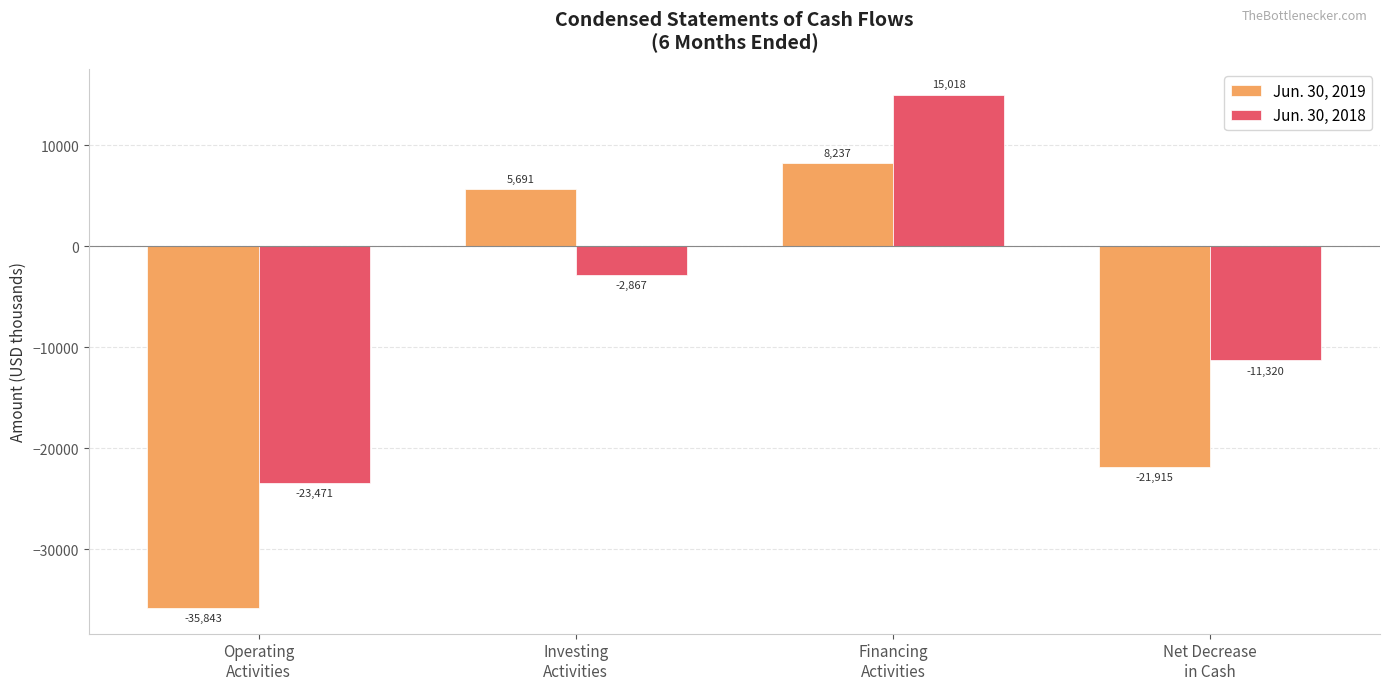

At which label does Jun. 30, 2018 first exceed -2867?

Financing
Activities